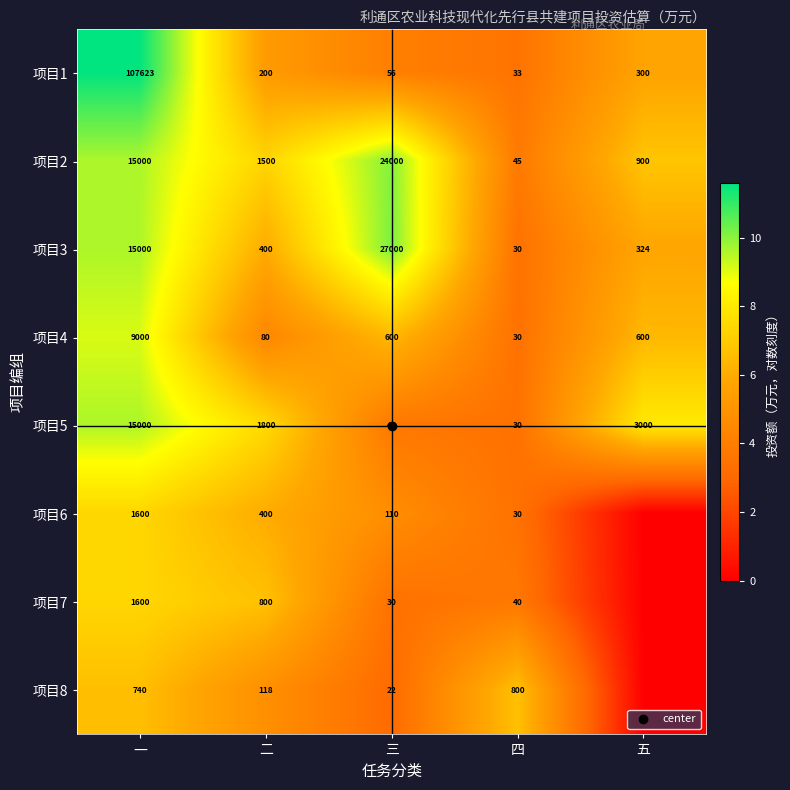

At how many categories does at least one series exceed 1?

5